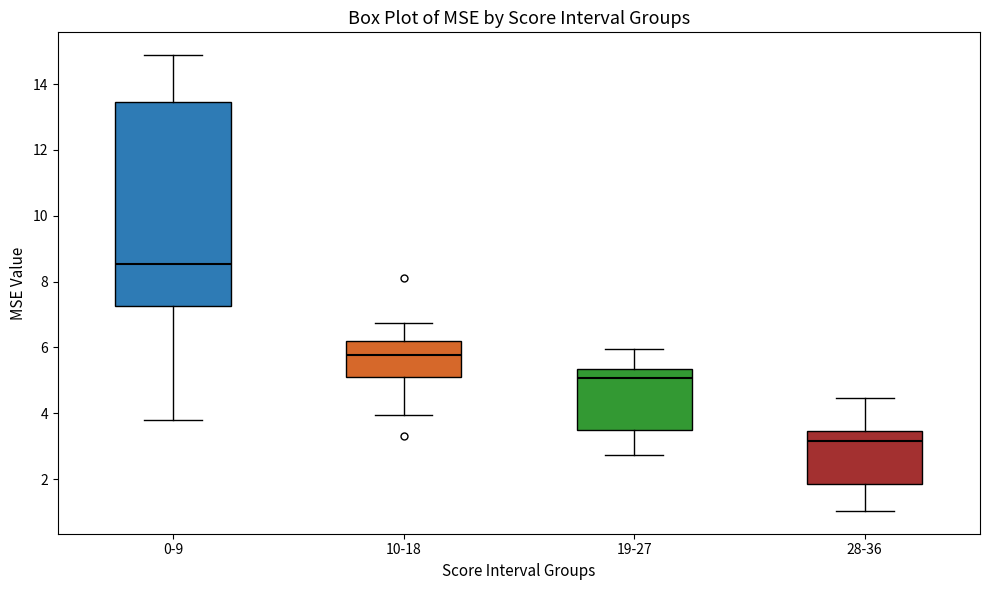

Reading left to right, read every box against the y-axis: the position of its median line, the range the box covers, and the ends of its whiskers. The values are not printed on the chart, so give them approximately, as read against the axis.

0-9: median 8.6, box 7.2 to 13.4, whiskers 3.8 to 14.8
10-18: median 5.8, box 5.0 to 6.2, whiskers 4.0 to 6.8
19-27: median 5.0, box 3.4 to 5.4, whiskers 2.8 to 6.0
28-36: median 3.2, box 1.8 to 3.4, whiskers 1.0 to 4.4